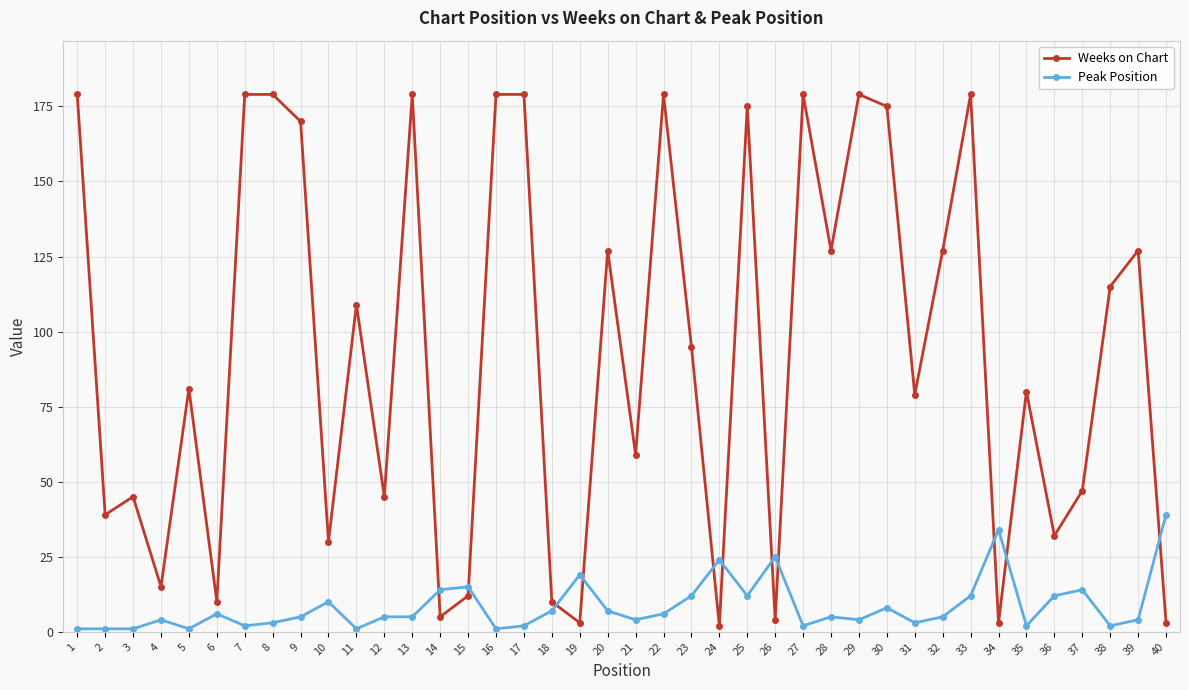

In Weeks on Chart, how many points are lower than both neighbors (excluding endpoints)?

14